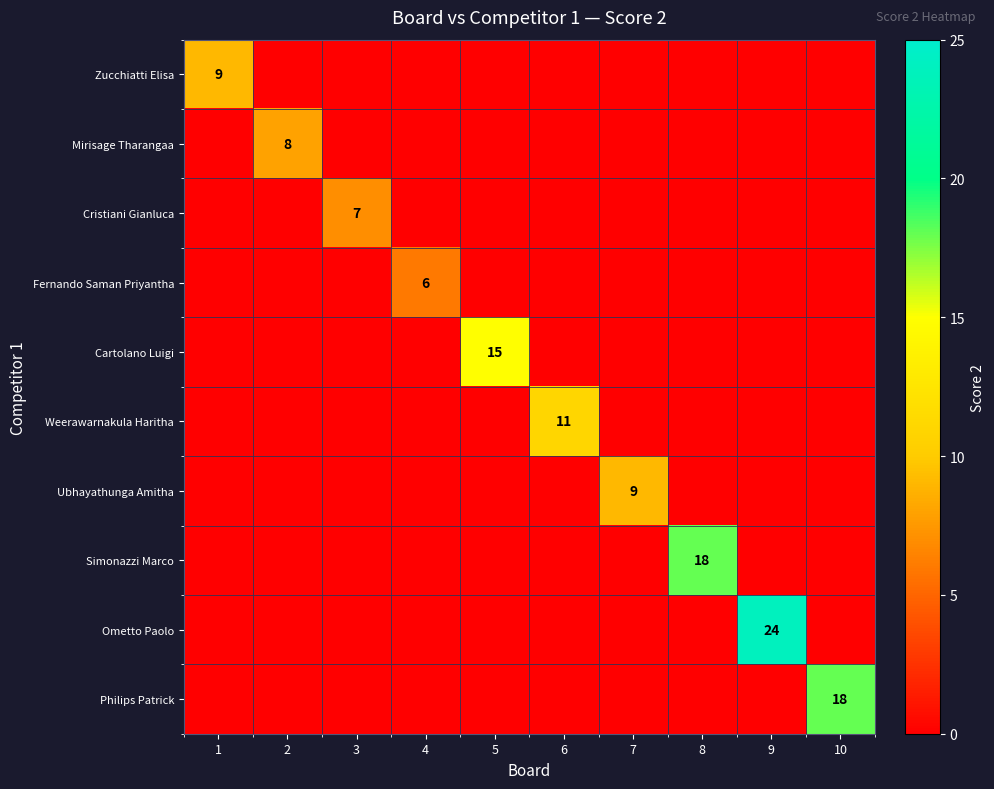

At which category is the sum across all series the highest?

9